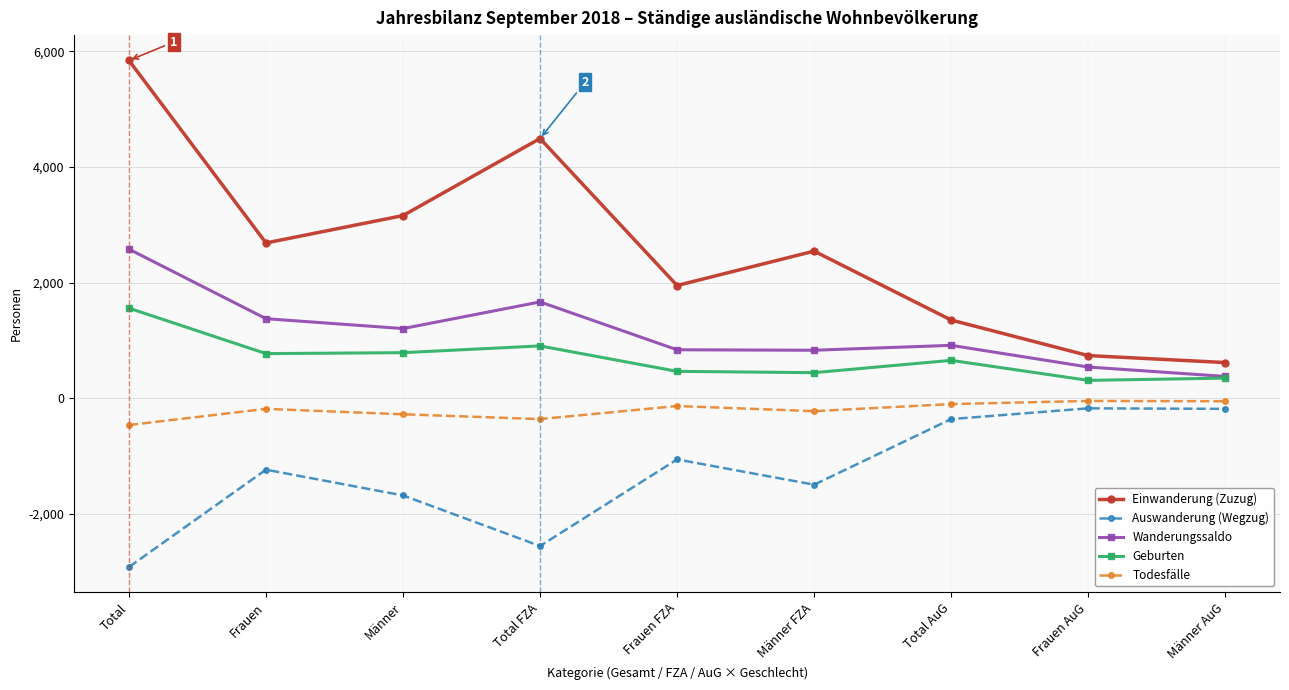

At which category does the chart reach its minimum across all series?

Total